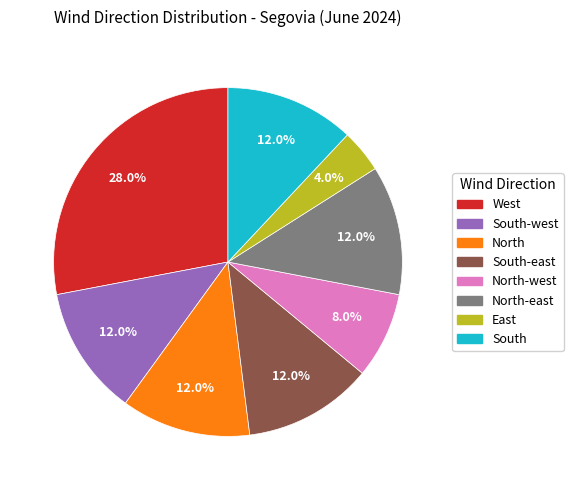

Is there any slice that represents more than half of the pie?

No